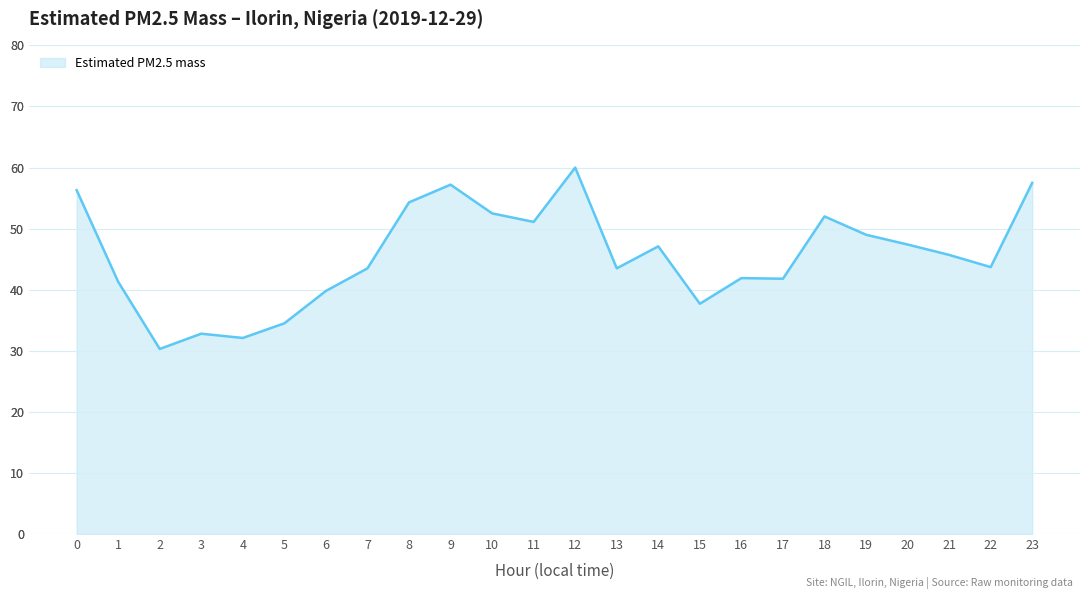

Reading right to left, what are all the values shown in this chart?

23=57.5	22=43.7	21=45.7	20=47.4	19=49.0	18=52.0	17=41.8	16=41.9	15=37.7	14=47.1	13=43.5	12=60.0	11=51.1	10=52.5	9=57.2	8=54.3	7=43.5	6=39.8	5=34.5	4=32.1	3=32.8	2=30.3	1=41.3	0=56.3